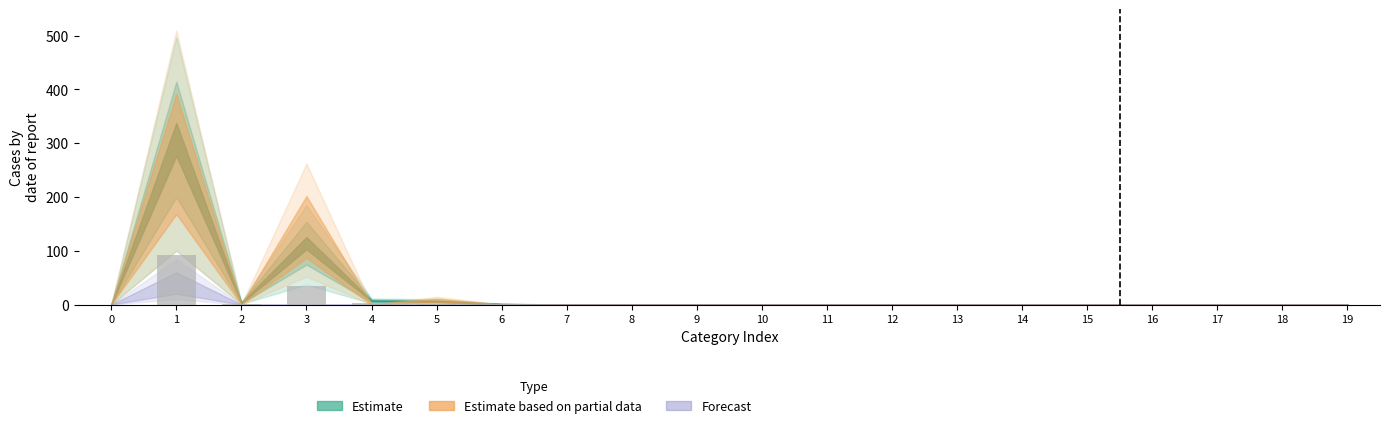

What is the sum of all values?

131.4